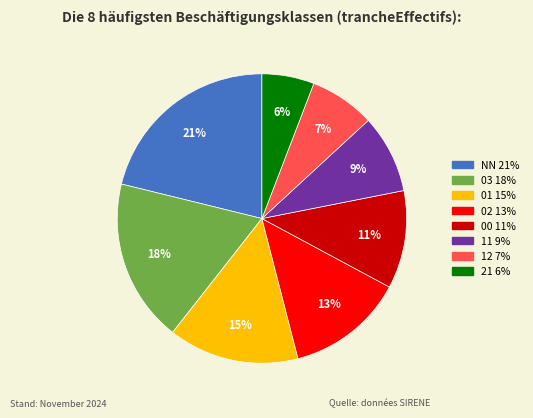

Combined, do 21 and 12 account for over 50%?

No